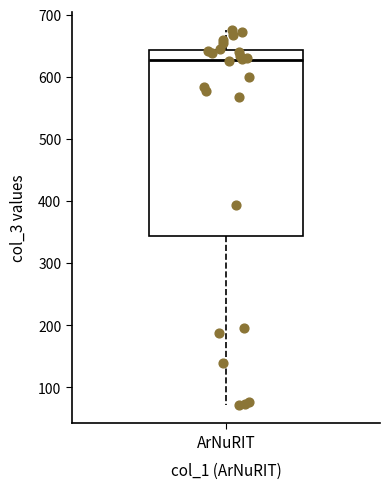

Read this box plot against the y-axis: the position of the median line, the range covered by the box, and the ends of both whiskers. The values are not printed on the chart, so give them approximately, as read against the axis.

median 630, box 340 to 640, whiskers 70 to 680